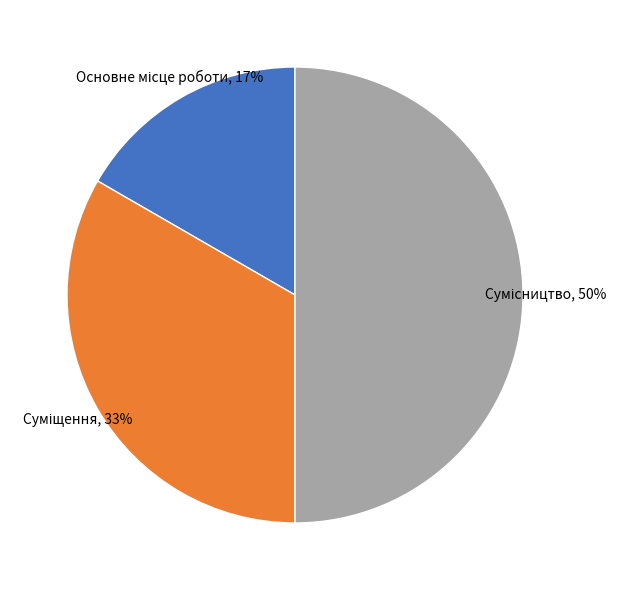

To the nearest percent, what is the average slice percentage?

33%